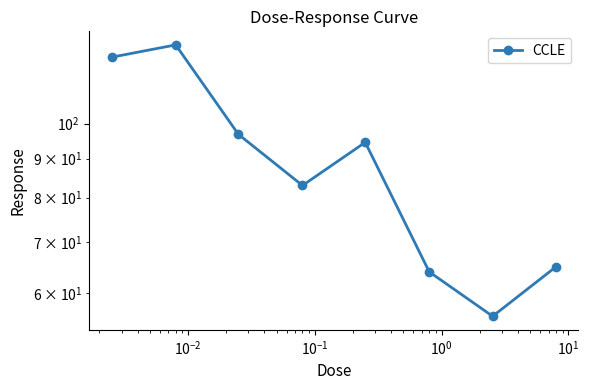

What is the value of the 2nd point from the left?

126.7